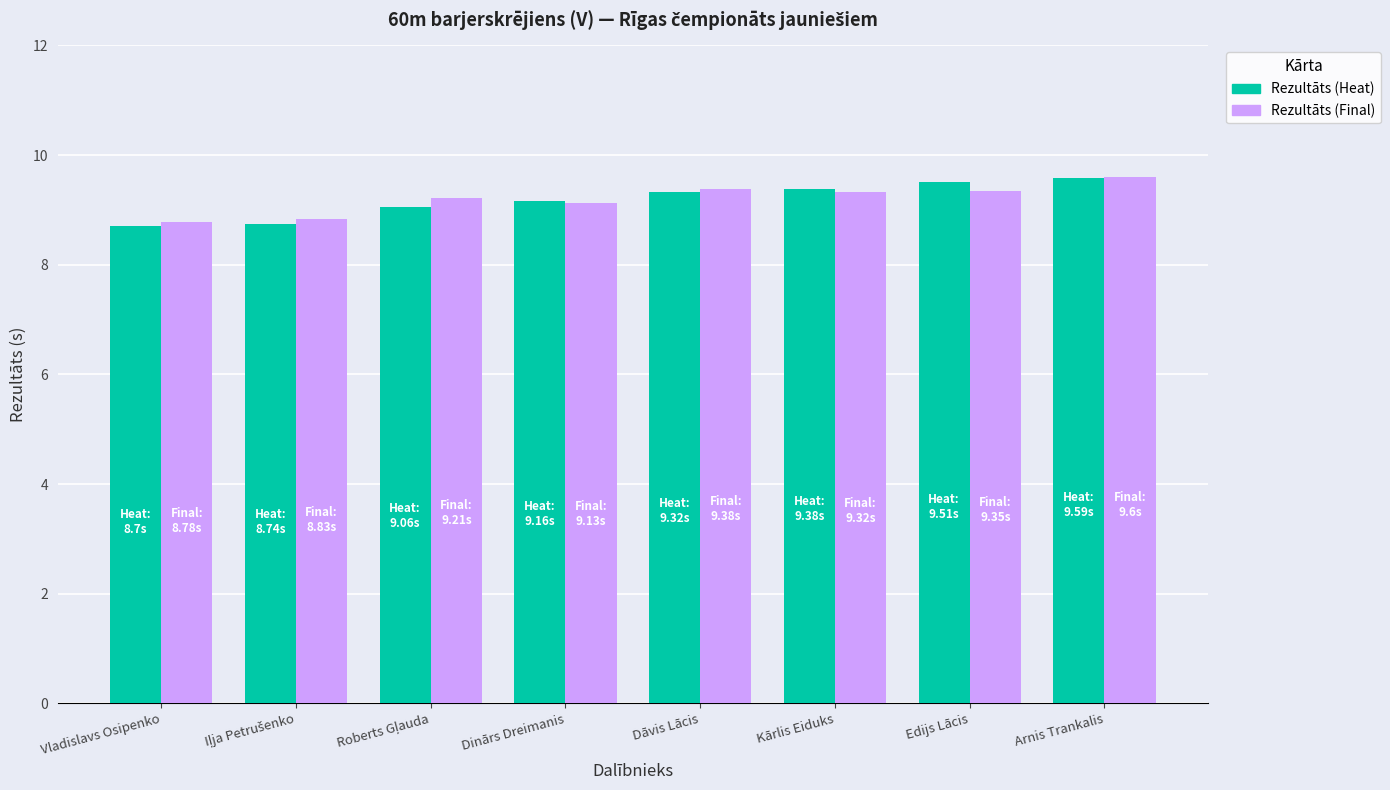

What is the average value of the Rezultāts (Heat) series?

9.2